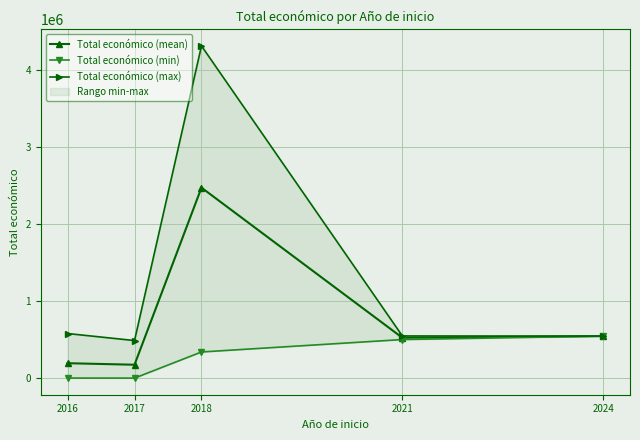

What is the difference between the maximum and minimum values in the Total económico (max) series?

3824030.0